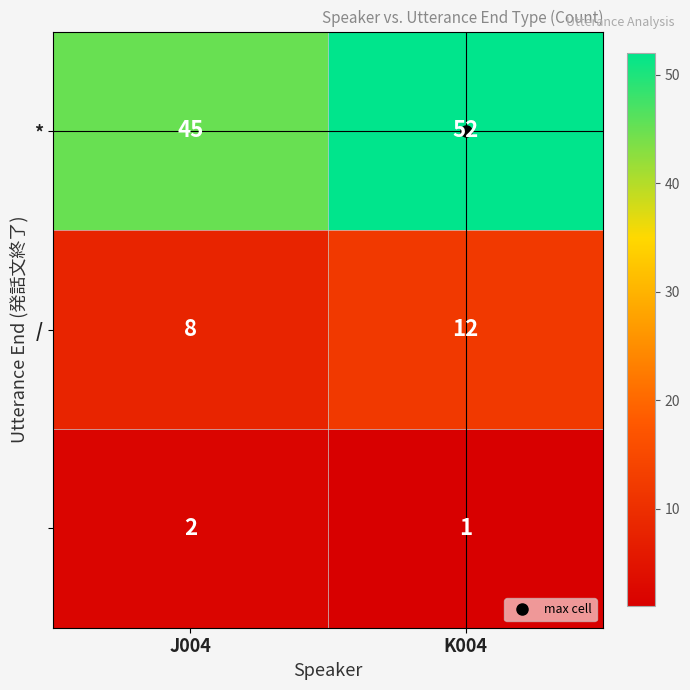

What is the total value across all series at K004?

65